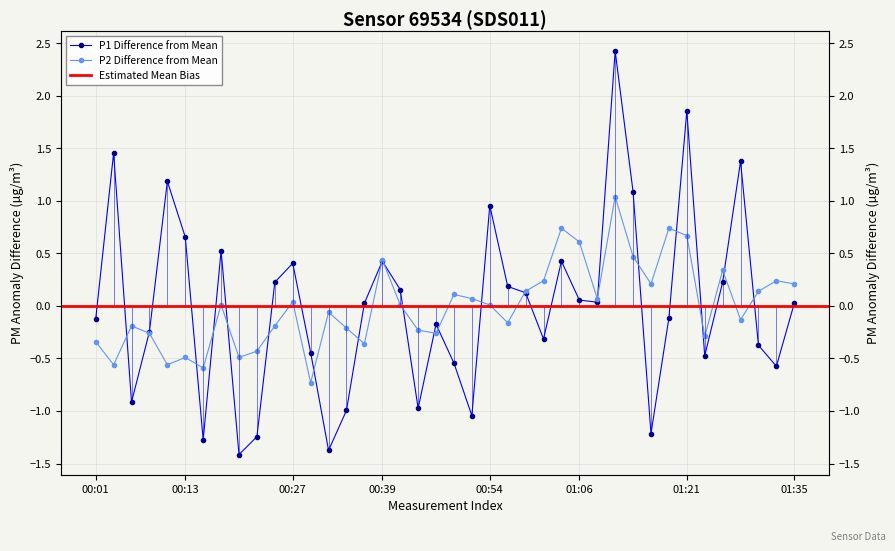

What is the value of the P2 point at the 38th from the left?

0.1